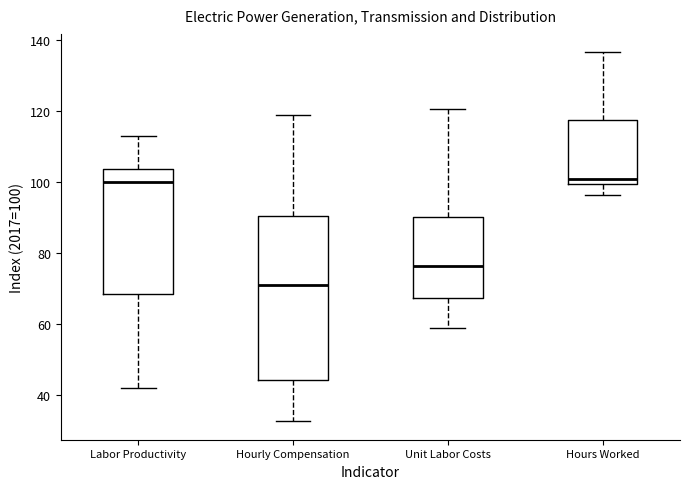

Which box's median line is the lowest?

Hourly Compensation